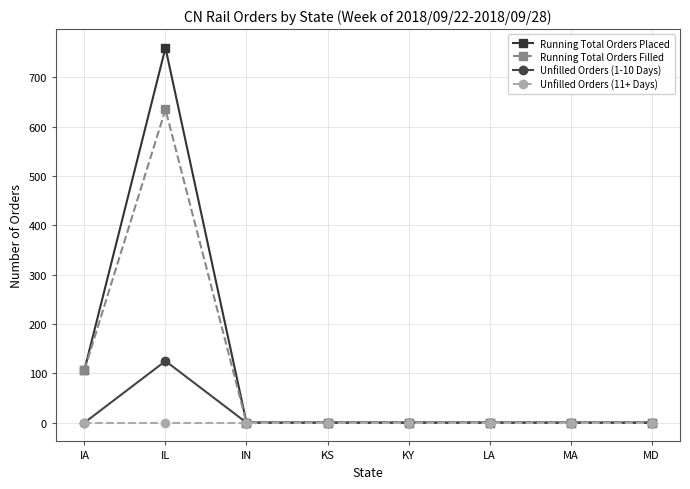

List the series in order of their peak value, lowest first.

Unfilled Orders (11+ Days), Unfilled Orders (1-10 Days), Running Total Orders Filled, Running Total Orders Placed